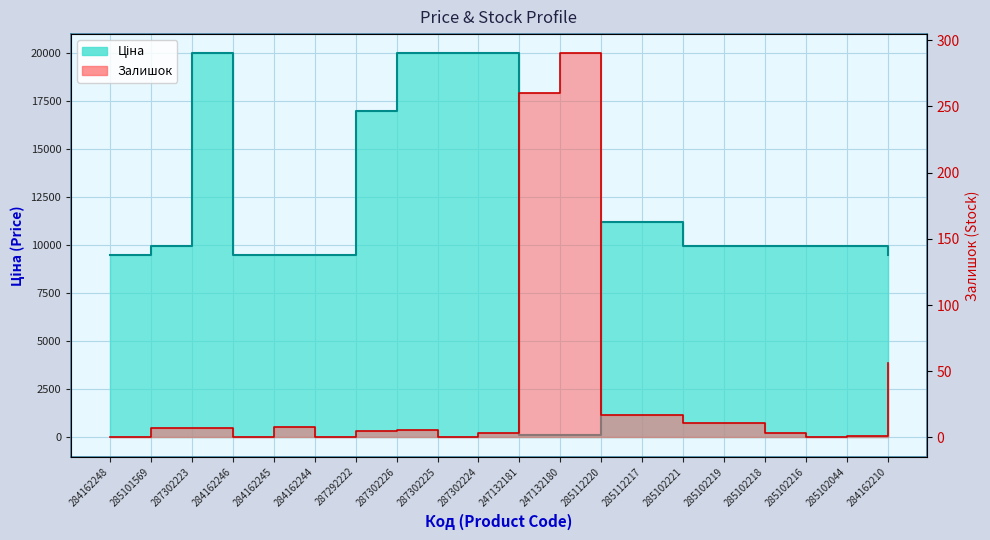

How many lines are shown in the chart?

2